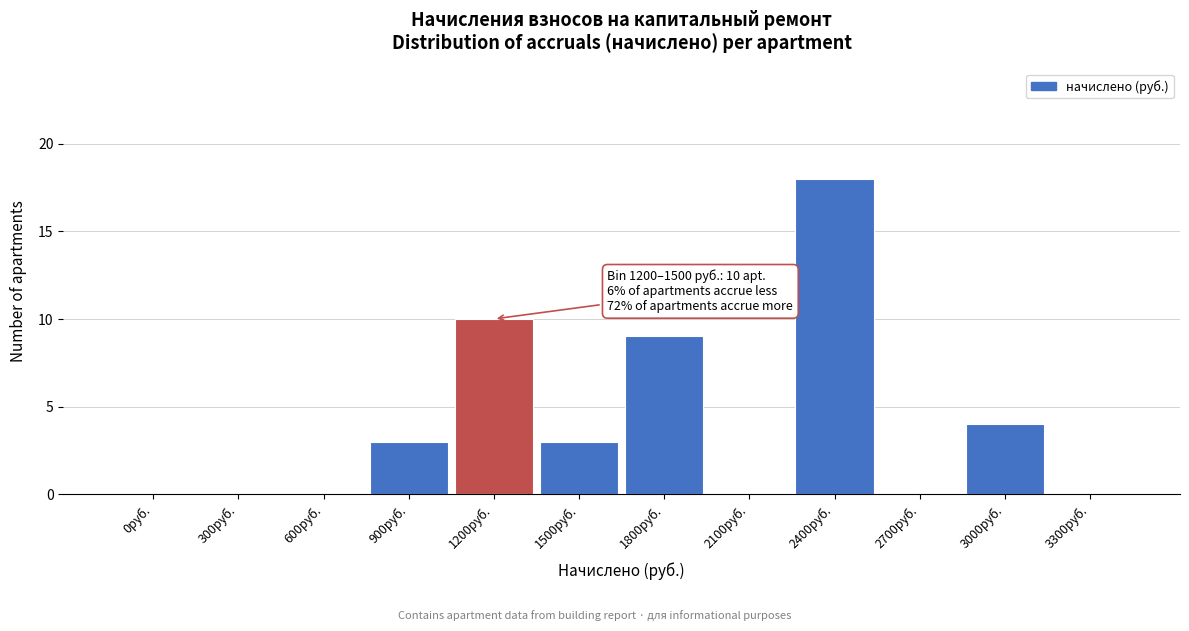

Reading left to right, what are all the values shown in this chart?

0руб.=0	300руб.=0	600руб.=0	900руб.=3	1200руб.=10	1500руб.=3	1800руб.=9	2100руб.=0	2400руб.=18	2700руб.=0	3000руб.=4	3300руб.=0